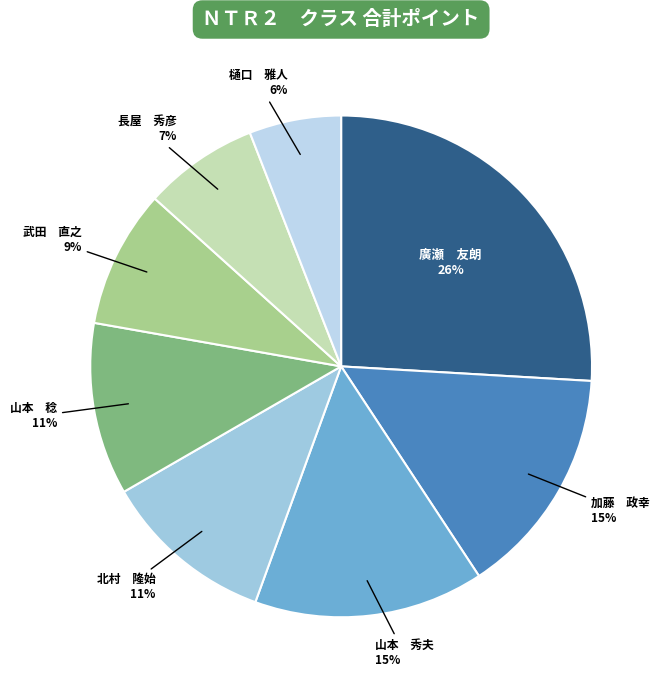

Between 長屋 秀彦 and 北村 隆始, which is larger?

北村 隆始